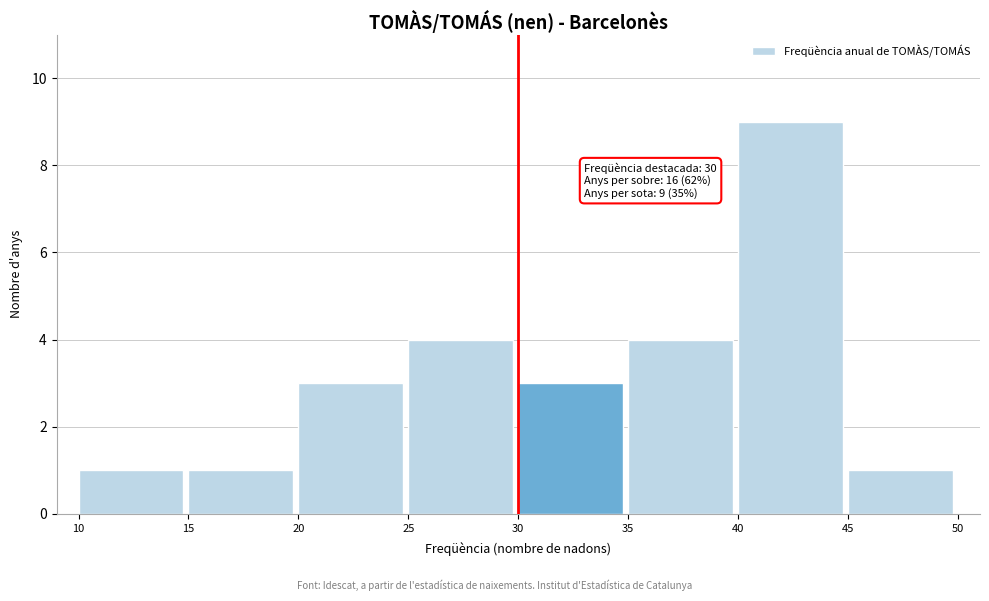

Over which range of the x-axis is the bar tallest?

40 to 45